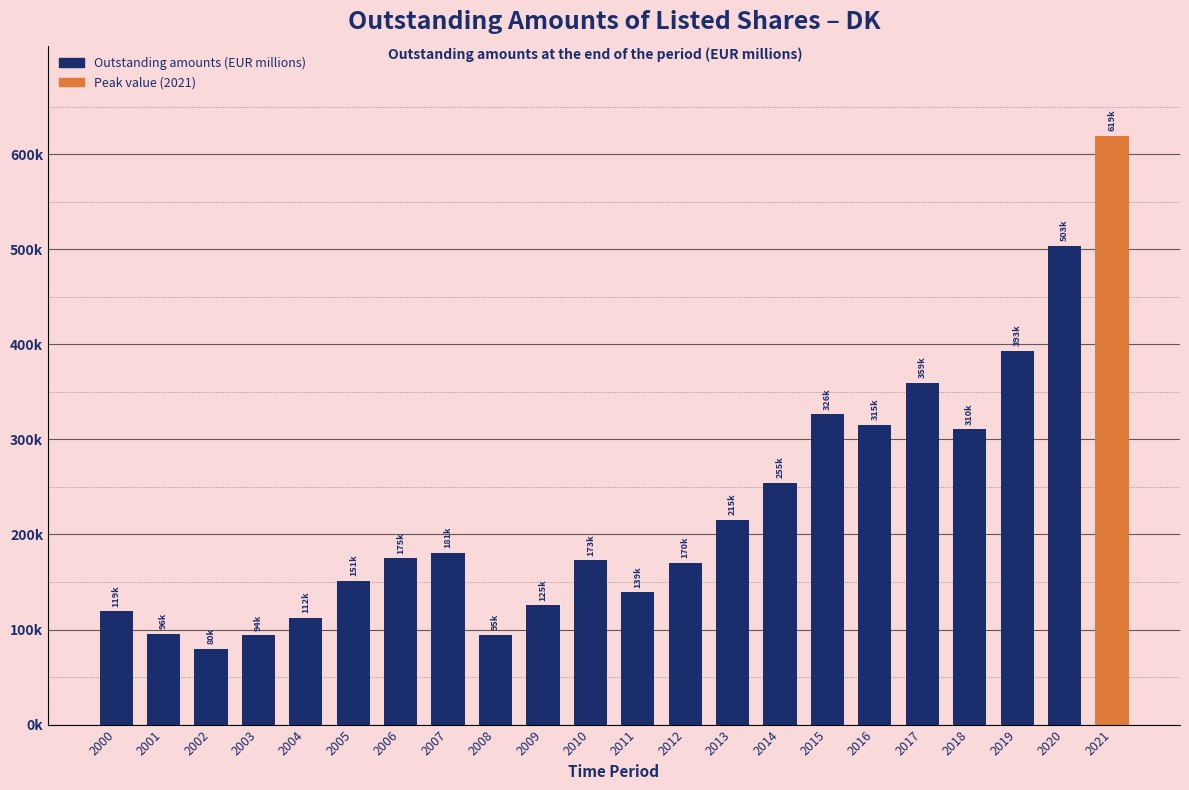

What is the average value?

227514.8